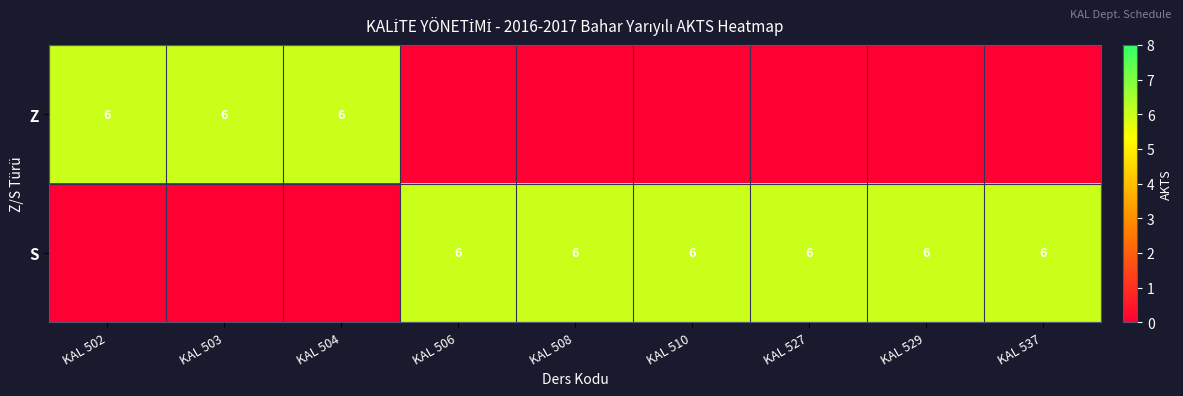

Is it true that Z equals 3 at KAL 502?

False